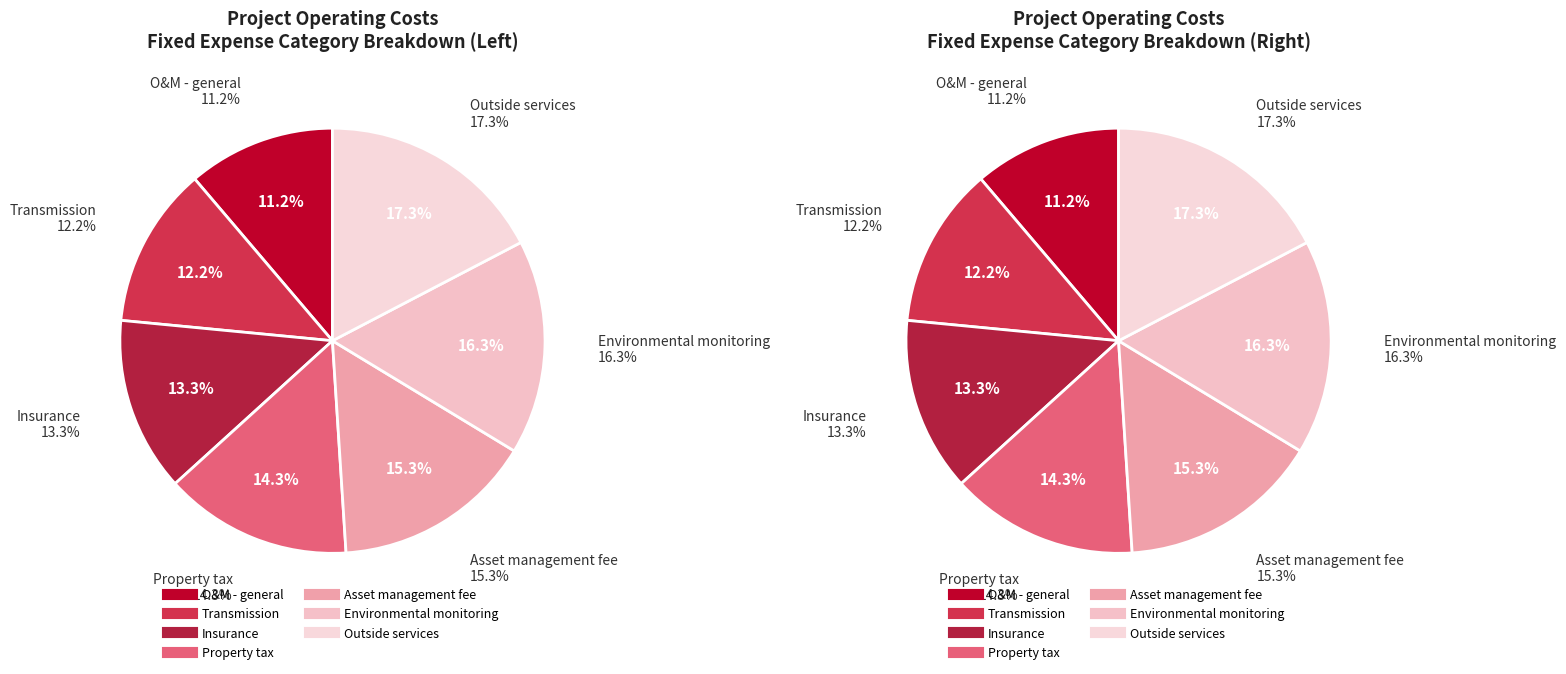

Does O&M - general account for over 50% of the chart?

No